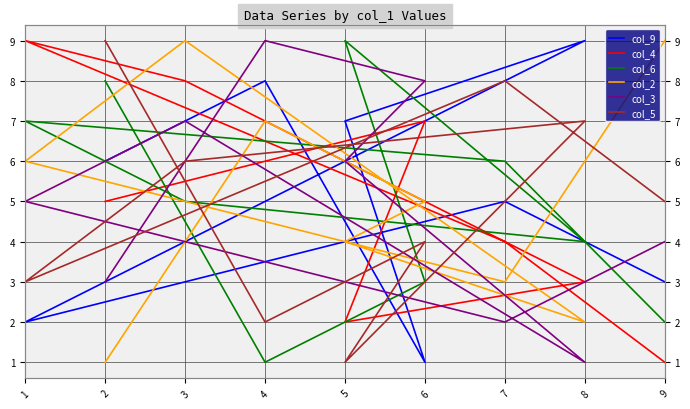

How many data points does each series have?

9